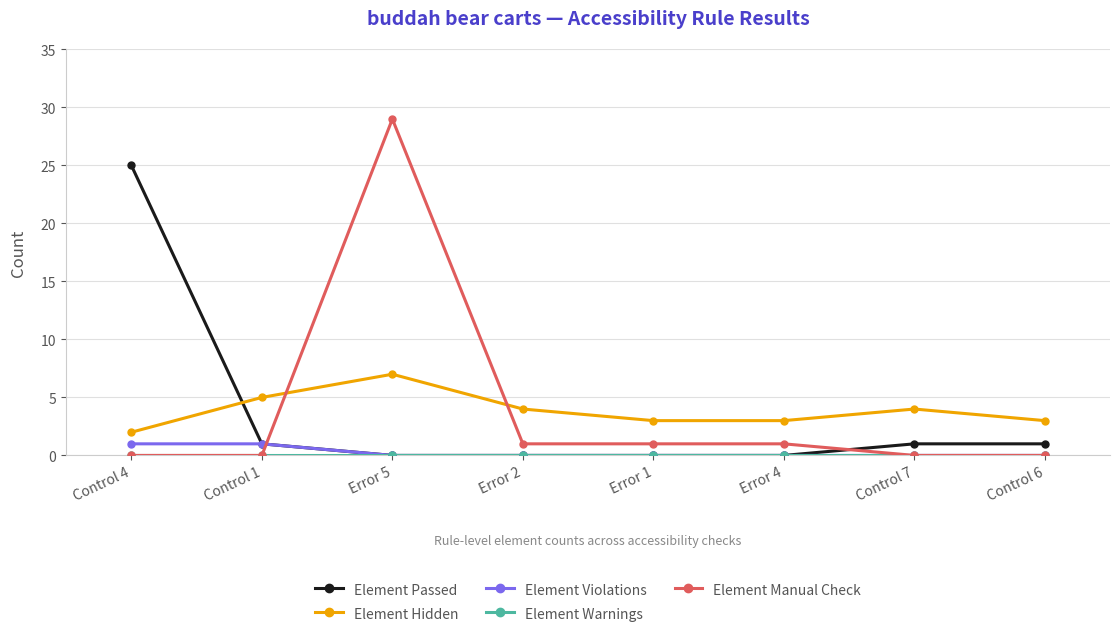

Is this an area chart (filled region under the line)?

No